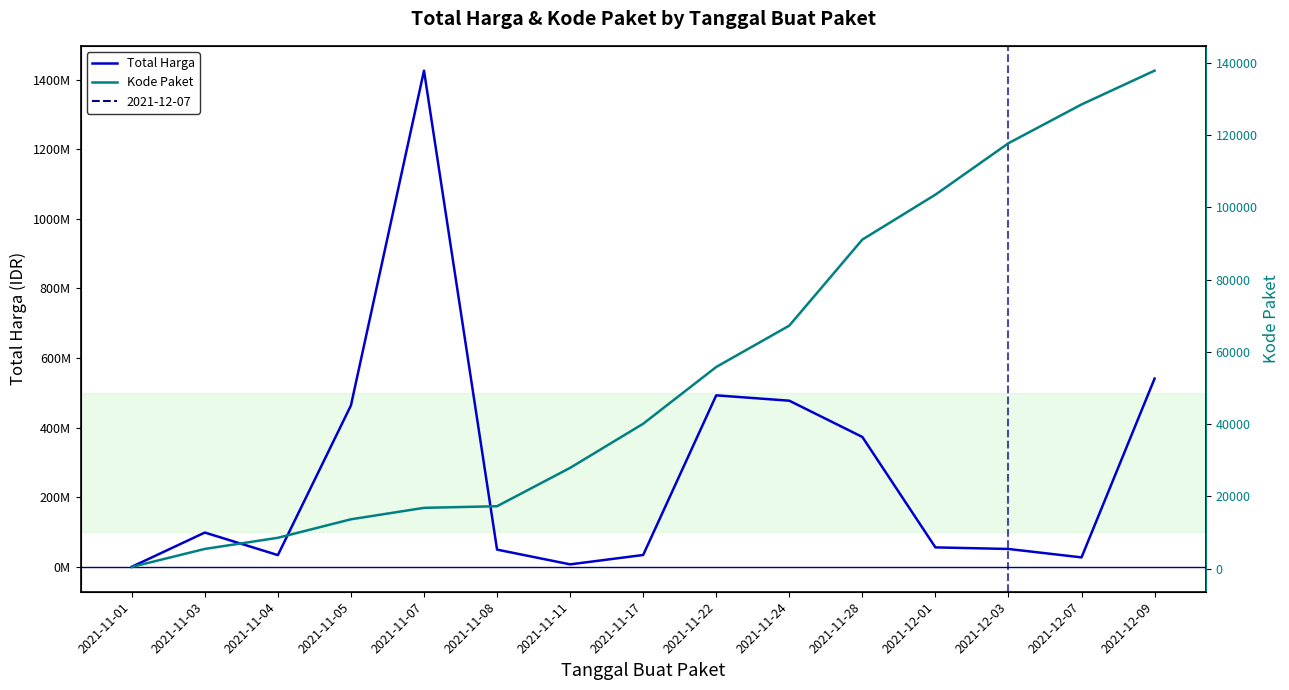

What position from the left is 2021-12-07?

14